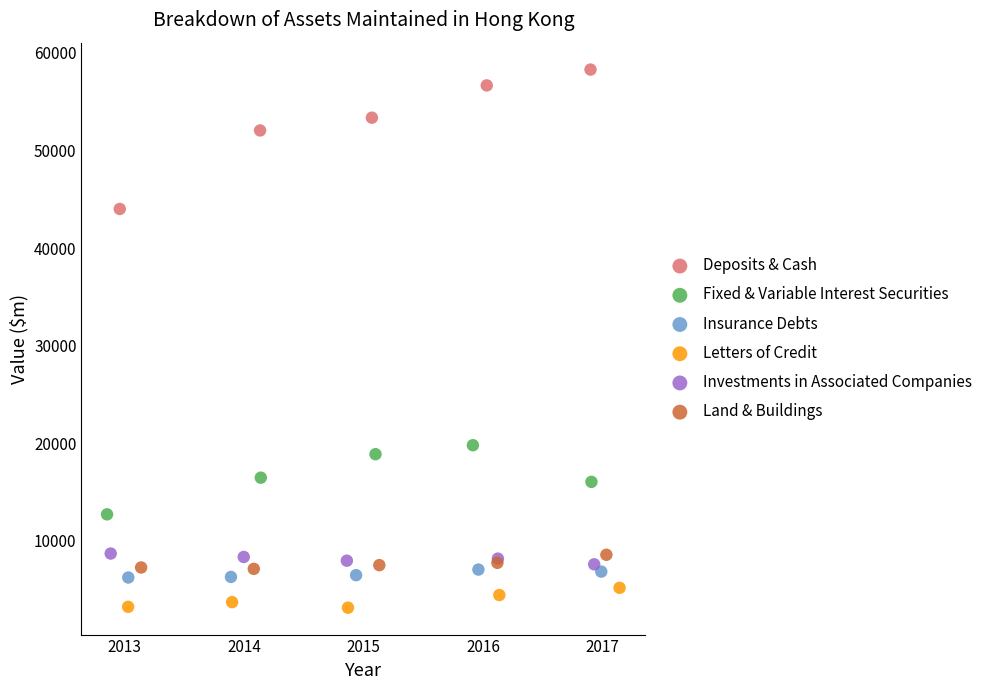

Which series has the largest Y range (max minus min)?

Deposits & Cash